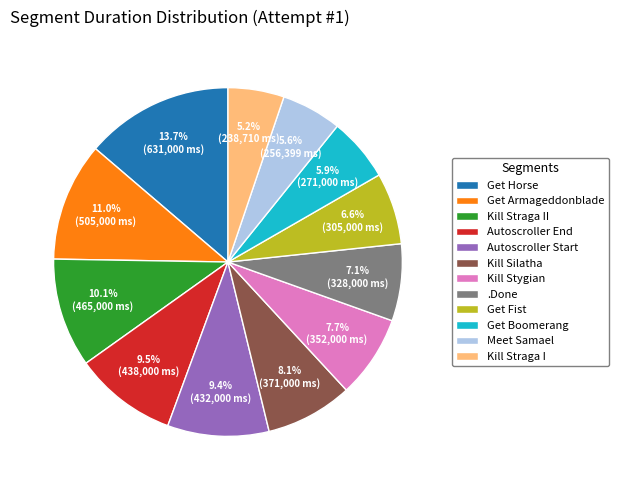

Count the number of slices in the pie.

12